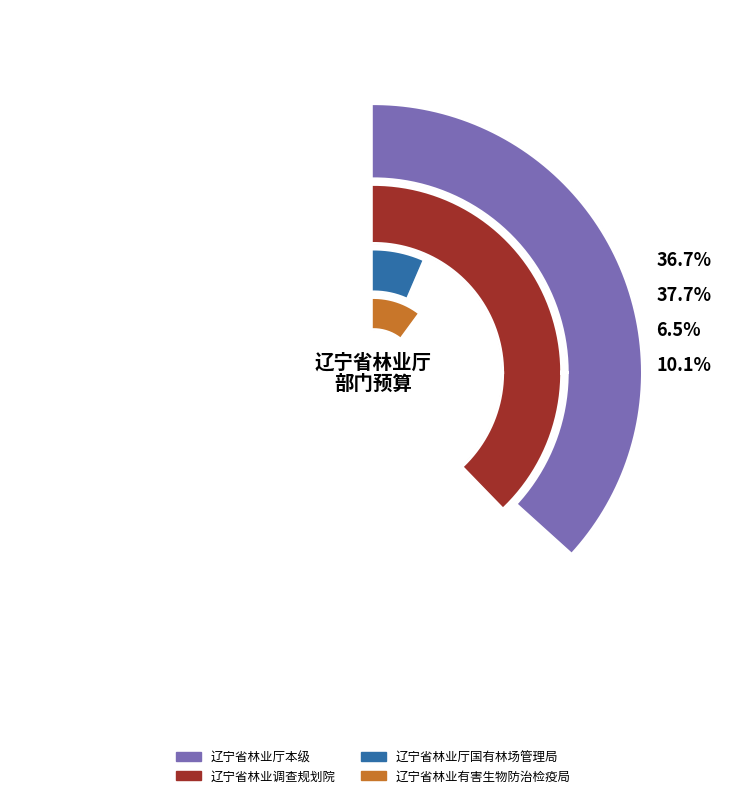

To the nearest percent, what portion does 辽宁省林业厅国有林场管理局 represent?

6%